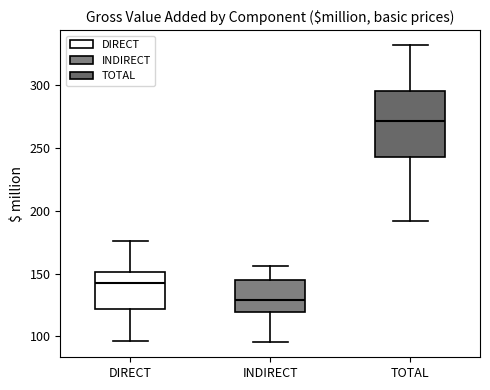

Reading left to right, transcribe this box plot: for each box, give where its median line is, the range the box spans, and where its two whiskers end, as read against the y-axis. The values are not printed on the chart, so give them approximately, as read against the axis.

DIRECT: median 145, box 120 to 150, whiskers 95 to 175
INDIRECT: median 130, box 120 to 145, whiskers 95 to 155
TOTAL: median 270, box 245 to 295, whiskers 190 to 330